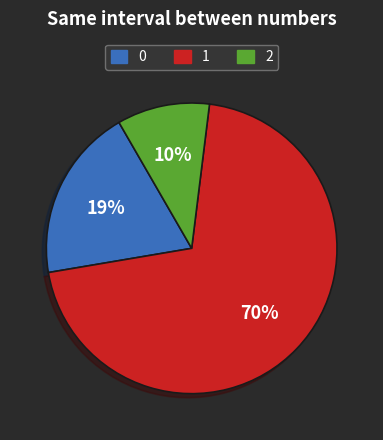

Is it true that 1 is 70% of the pie?

True